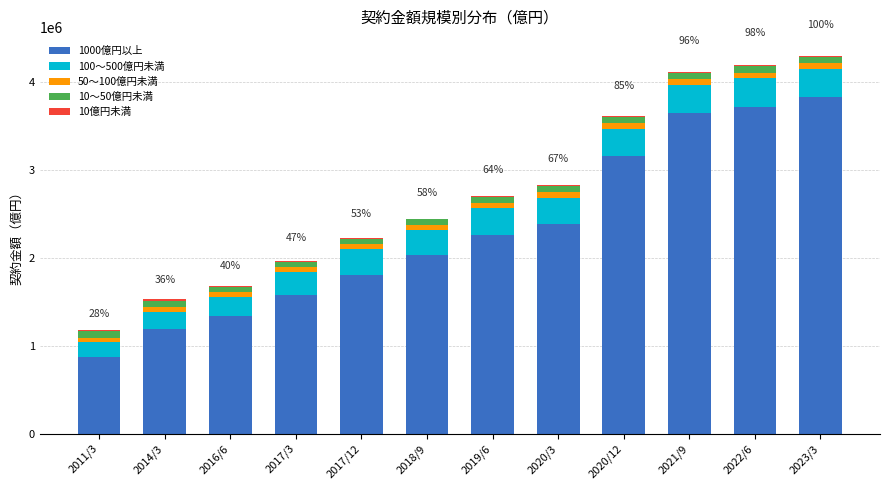

The value of 1000億円以上 at 2017/3 is 1573295.7. True or false?

True